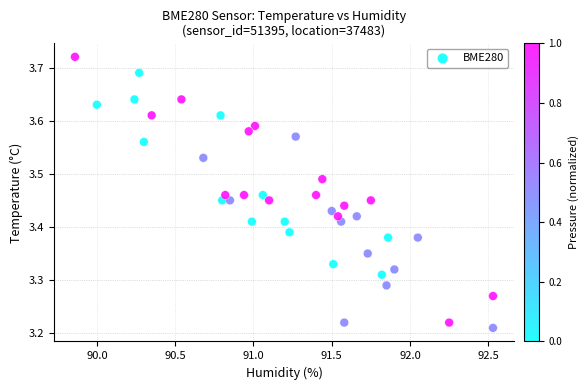

What is the range of Y values (max minus min)?

0.5